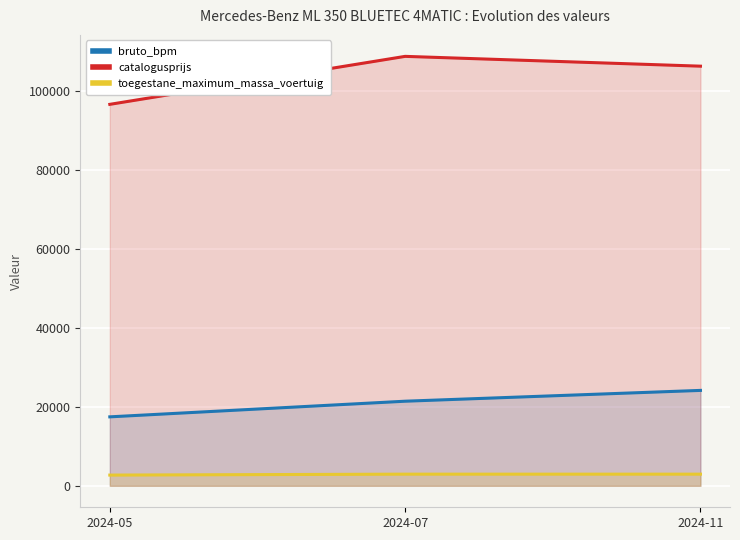

What is the difference between the highest and lowest values at 2024-11?

103275